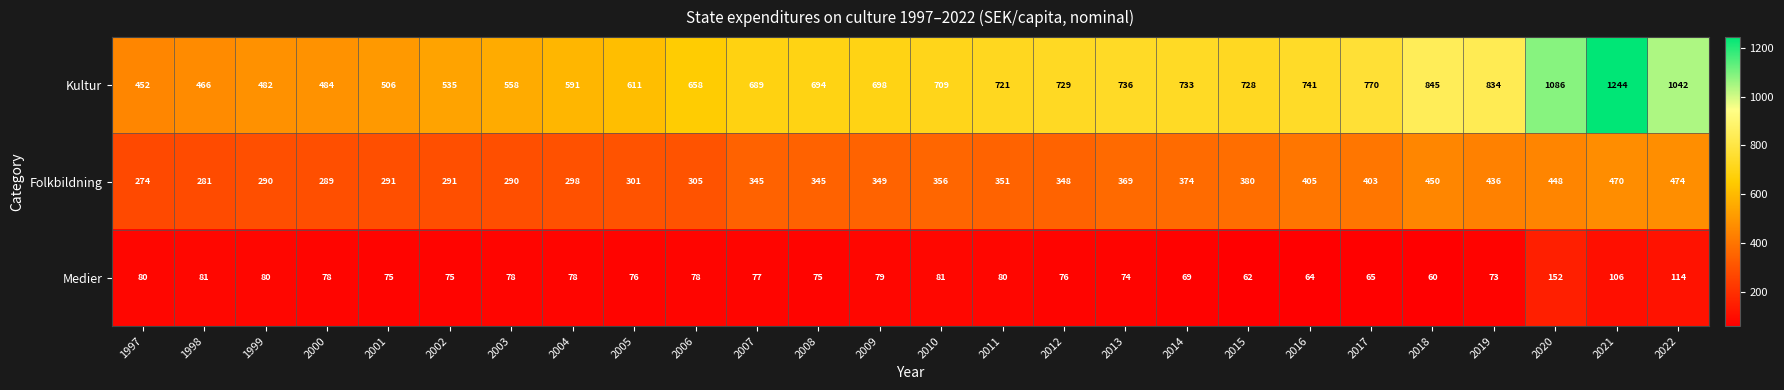

Which series changed the most between 2001 and 2022?

Kultur